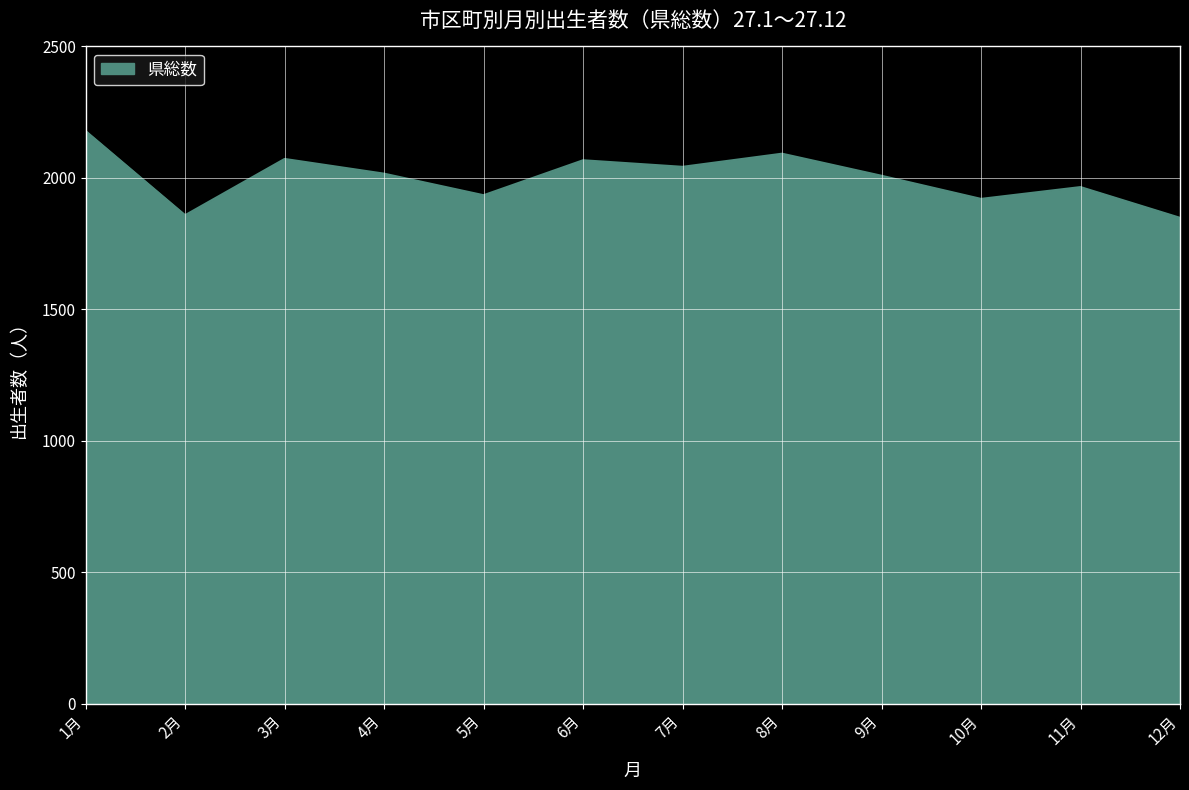

The value at 7月 is 3396. True or false?

False